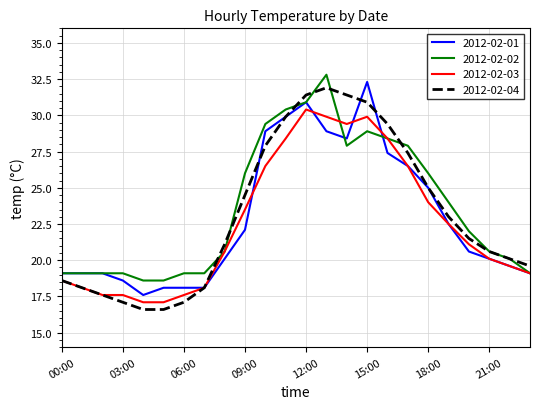

What is the maximum value for 2012-02-04?

31.9